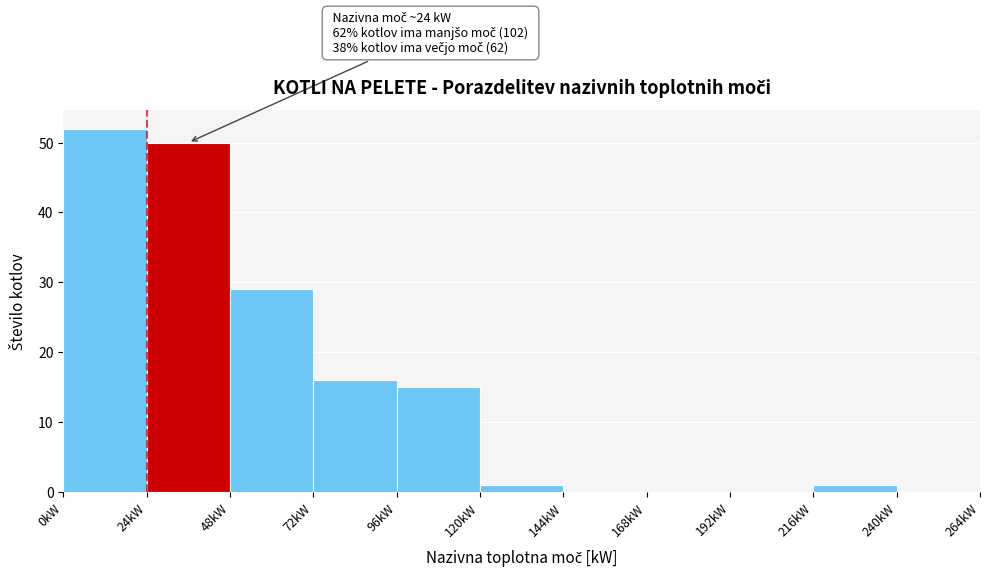

Over which range of the x-axis is the bar tallest?

0 to 24